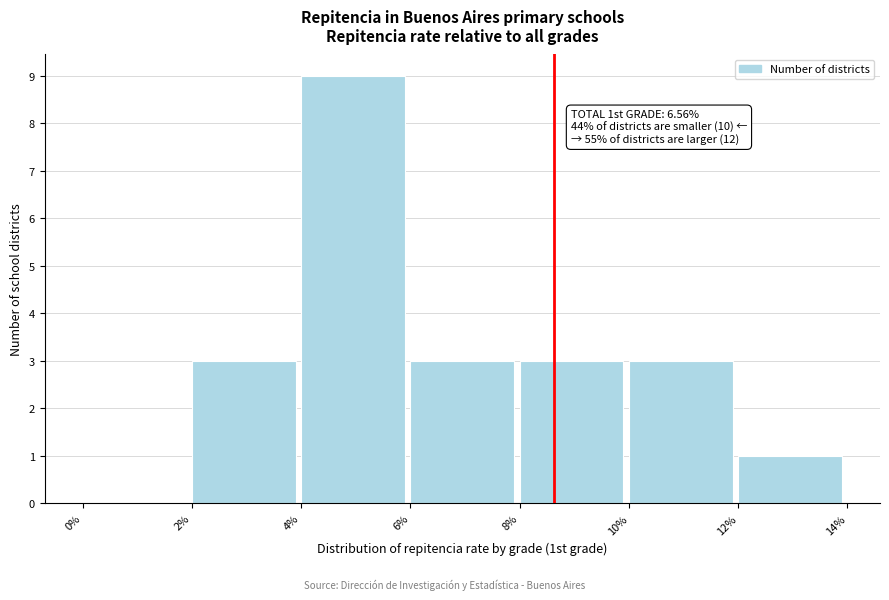

Which range on the x-axis has the tallest bar?

4% to 6%